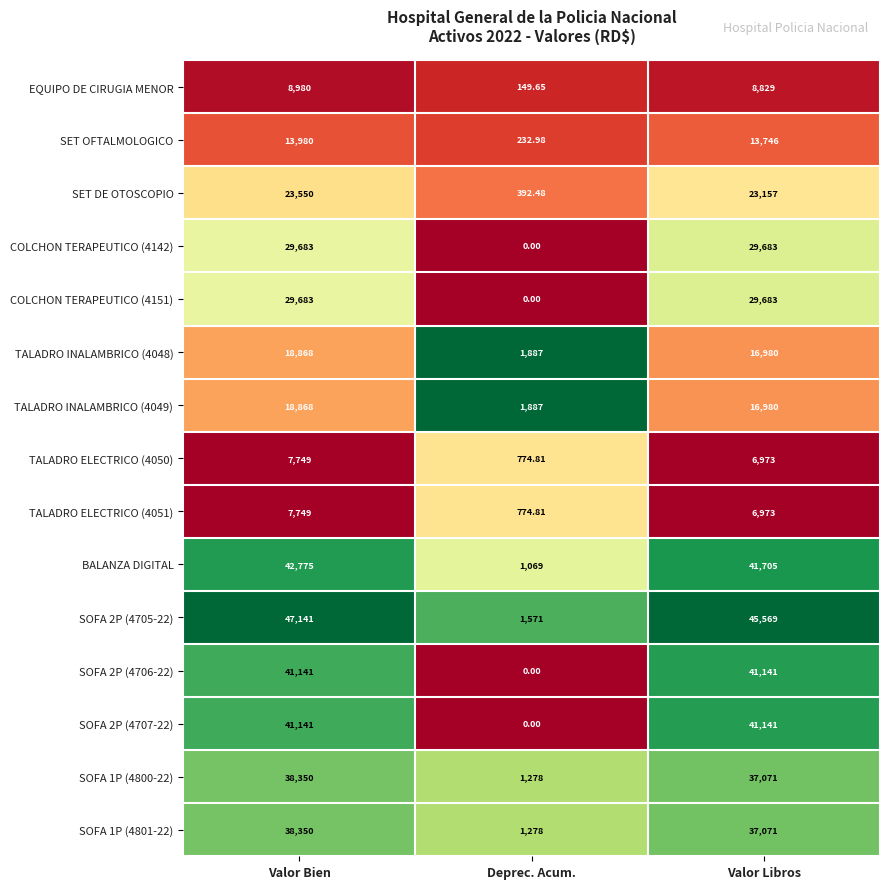

List the labels in order of TALADRO INALAMBRICO (4049) value, largest first.

Valor Bien, Valor Libros, Deprec. Acum.